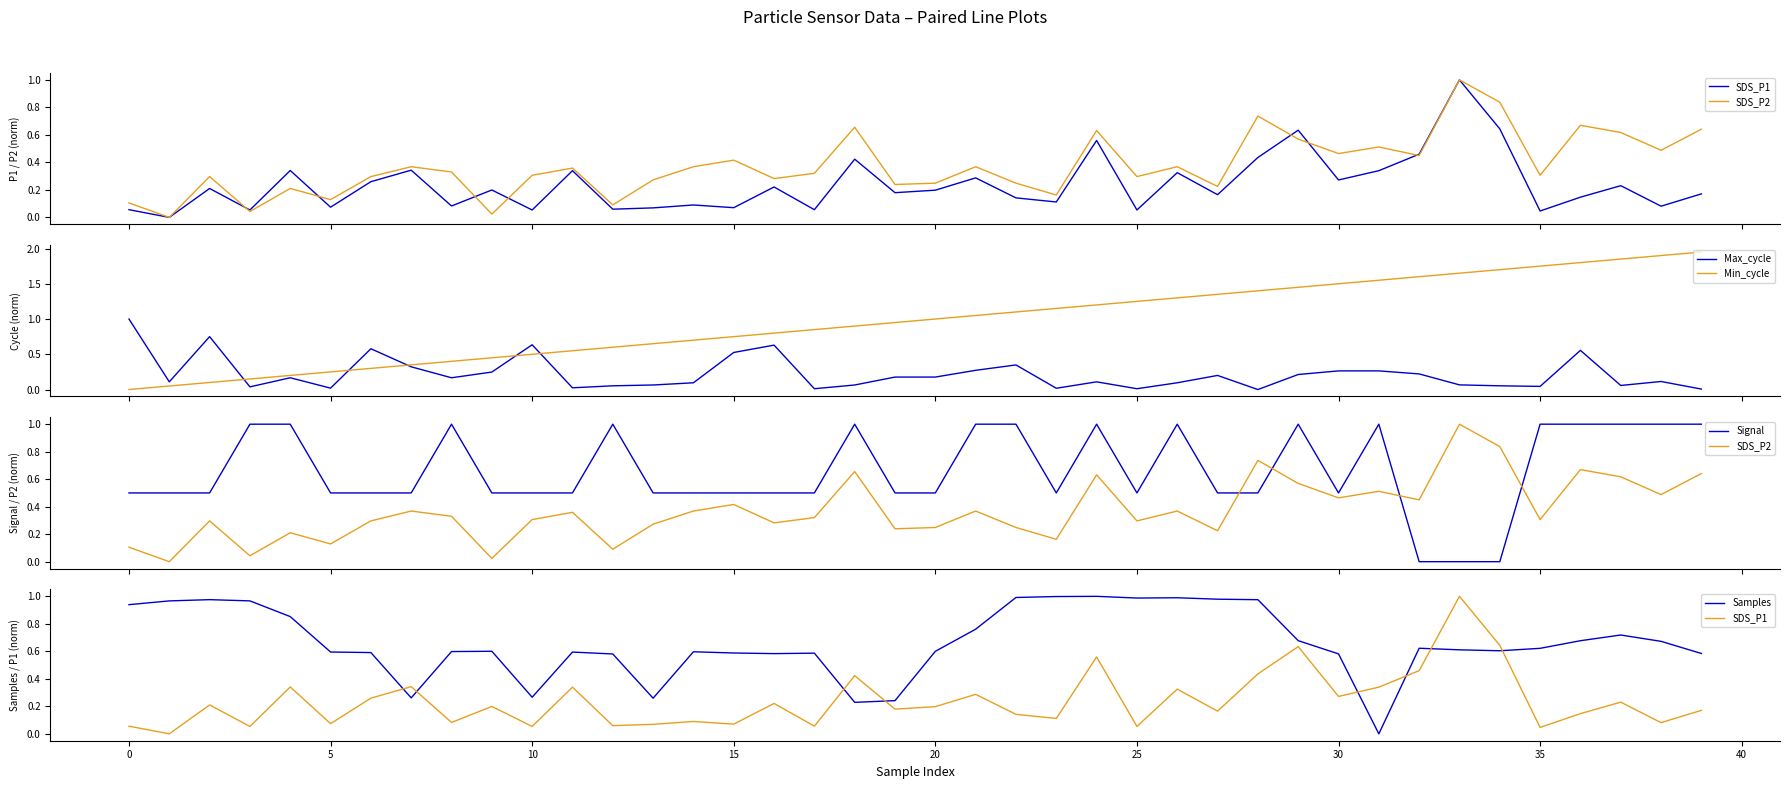

Which category has the highest value in the SDS_P2 series?

33